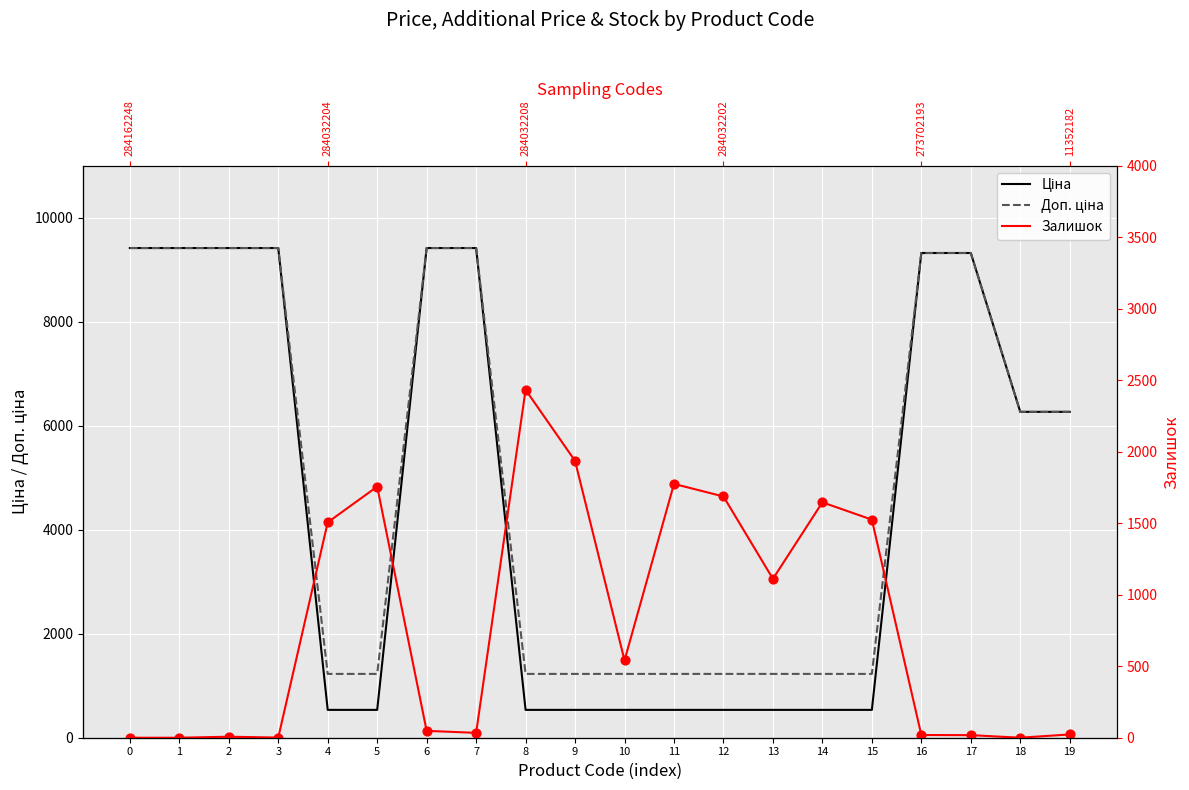

Which series has the widest spread of Y values?

Ціна